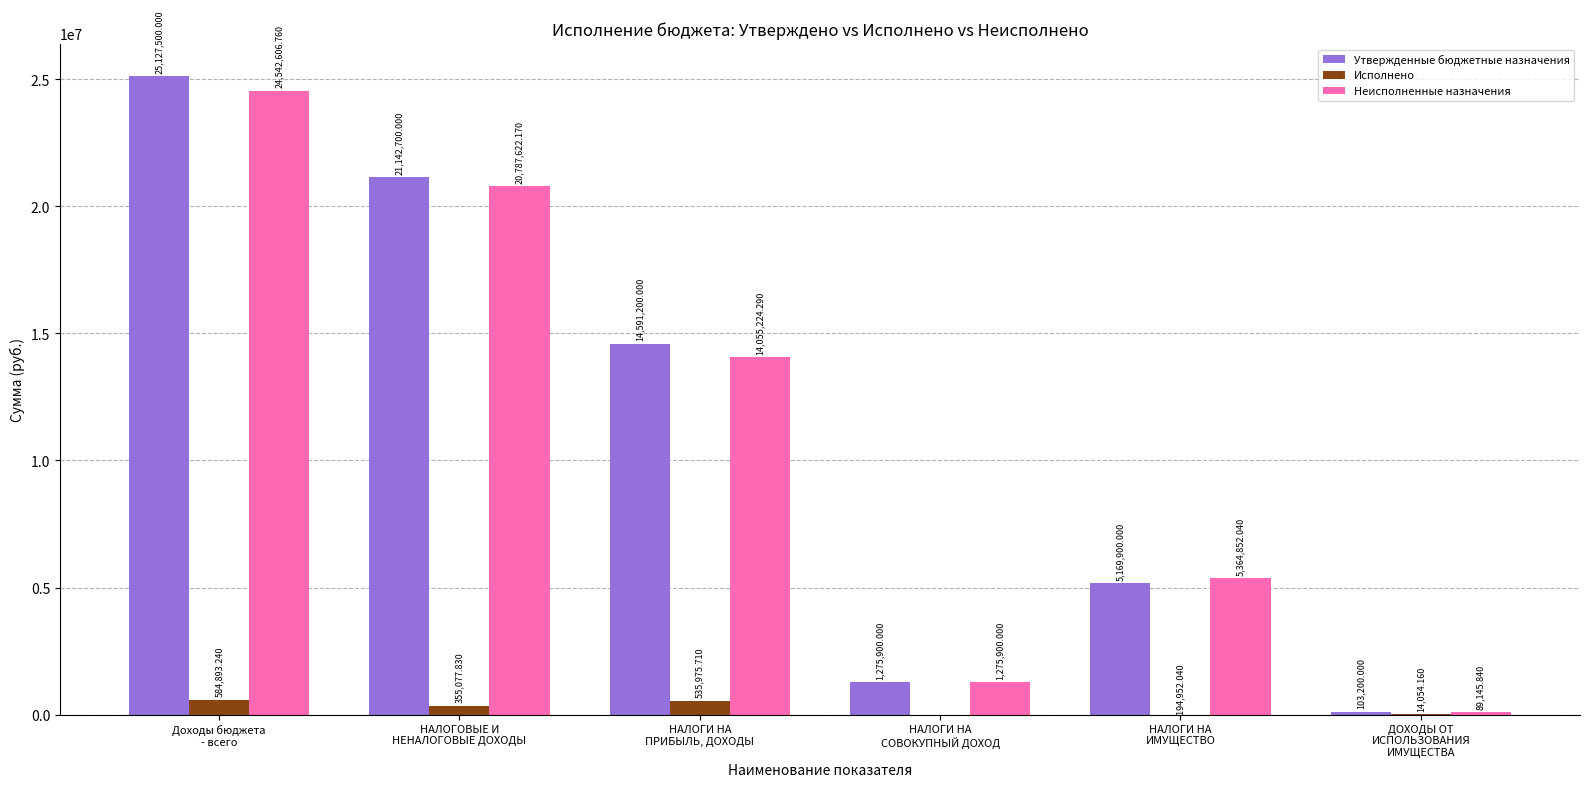

Is the value of Утвержденные бюджетные назначения at НАЛОГИ НА
СОВОКУПНЫЙ ДОХОД greater than the value of Исполнено at ДОХОДЫ ОТ
ИСПОЛЬЗОВАНИЯ
ИМУЩЕСТВА?

Yes